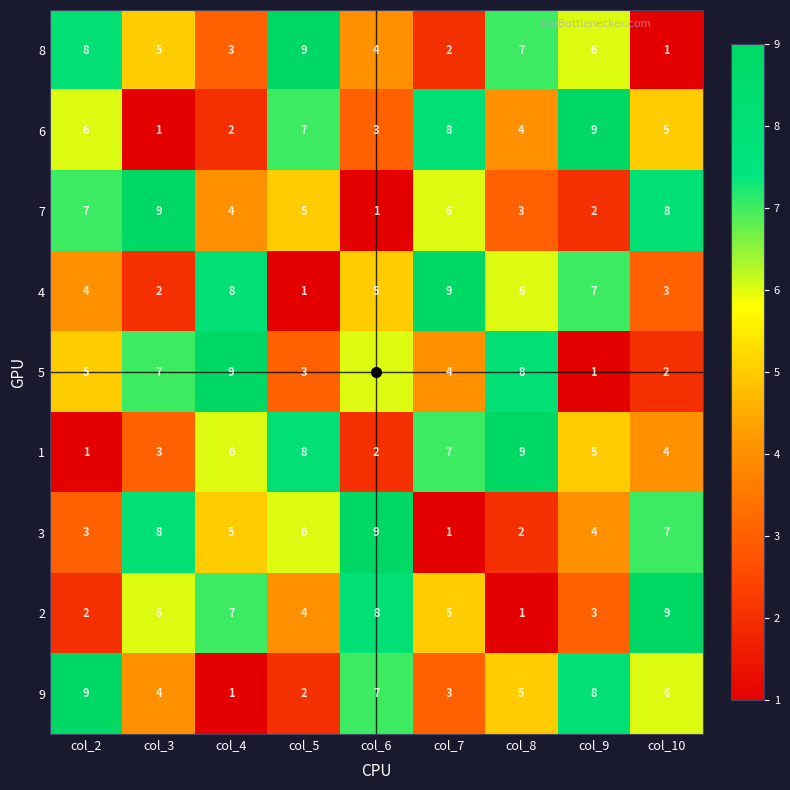

Read the 9 value at col_6.

7